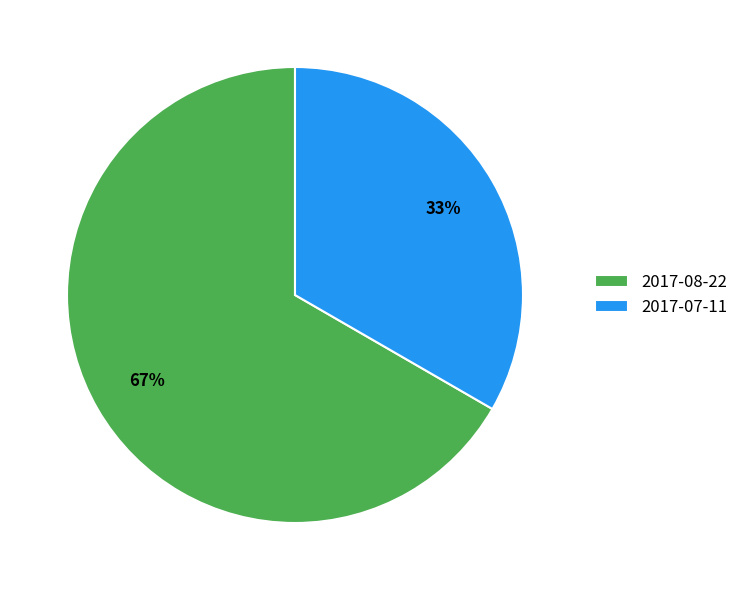

Is 2017-08-22 the majority of the pie?

Yes